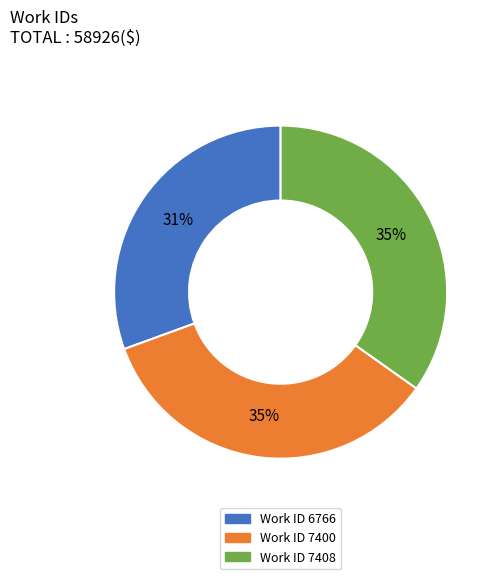

To the nearest percent, what is the difference between the largest and smallest slice percentages?

4%